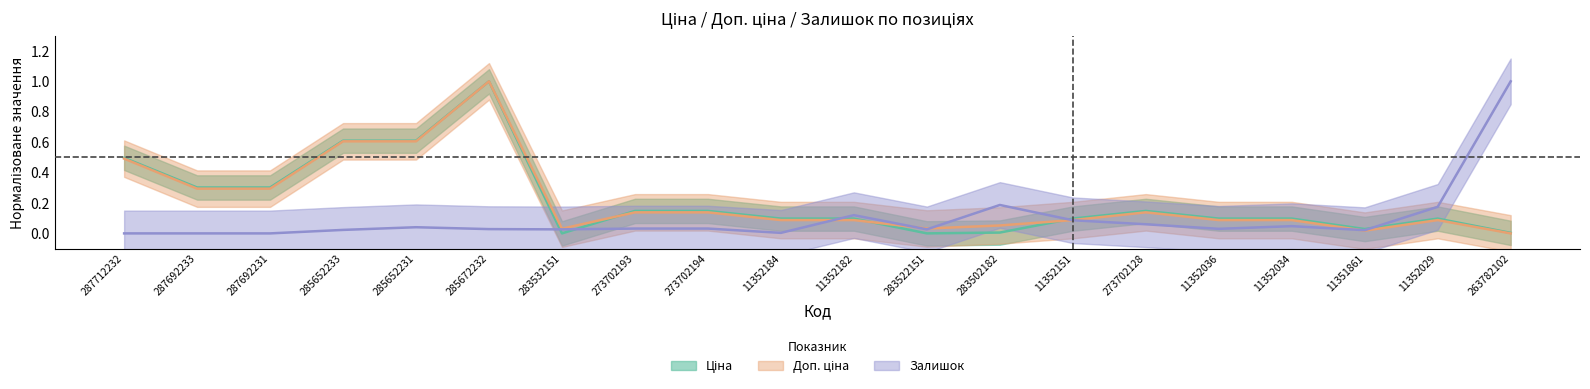

How many interior local peaks does the Ціна series have?

3